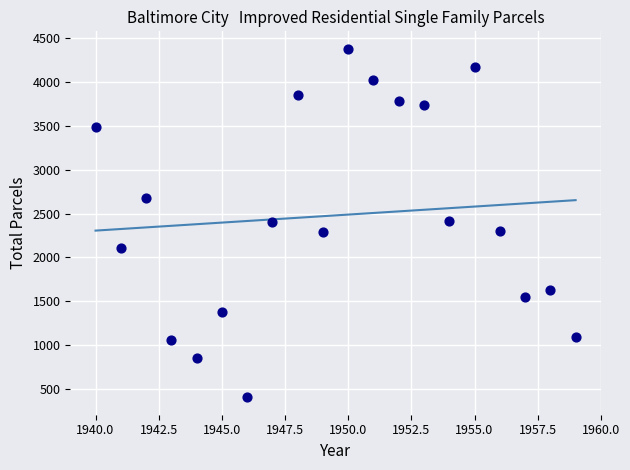

What is the range of X values (max minus min)?

19